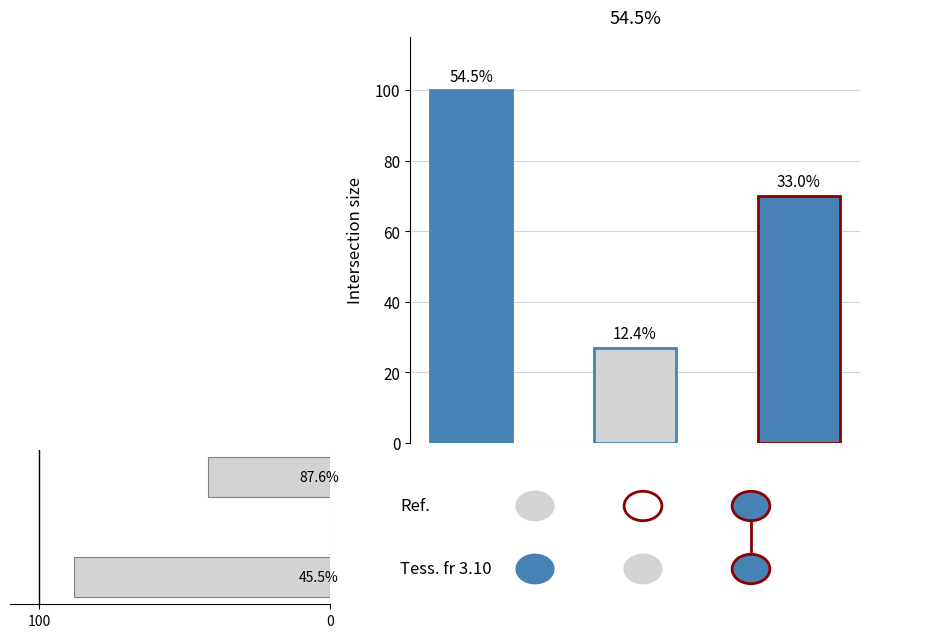

True or false: the data shows 42 at 0.

True